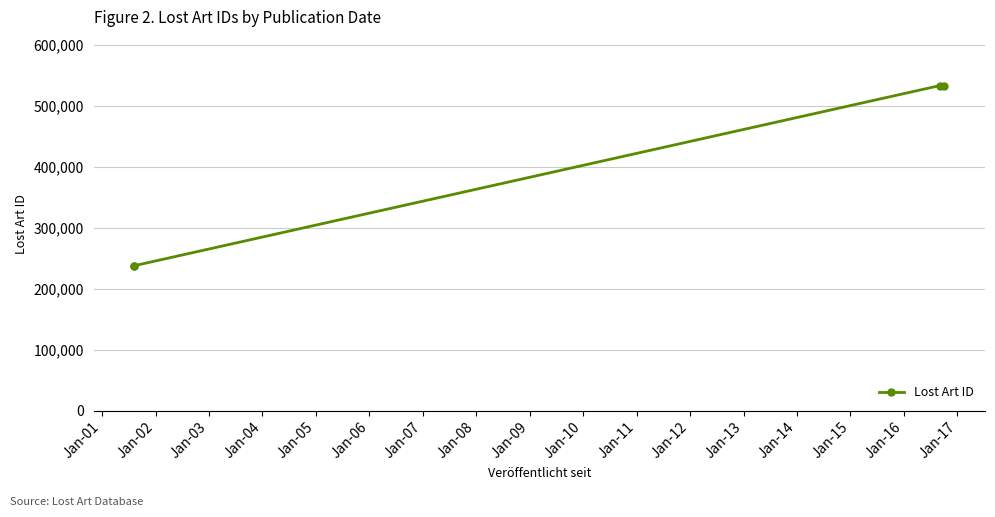

What is the value of the 4th point from the left?

533574